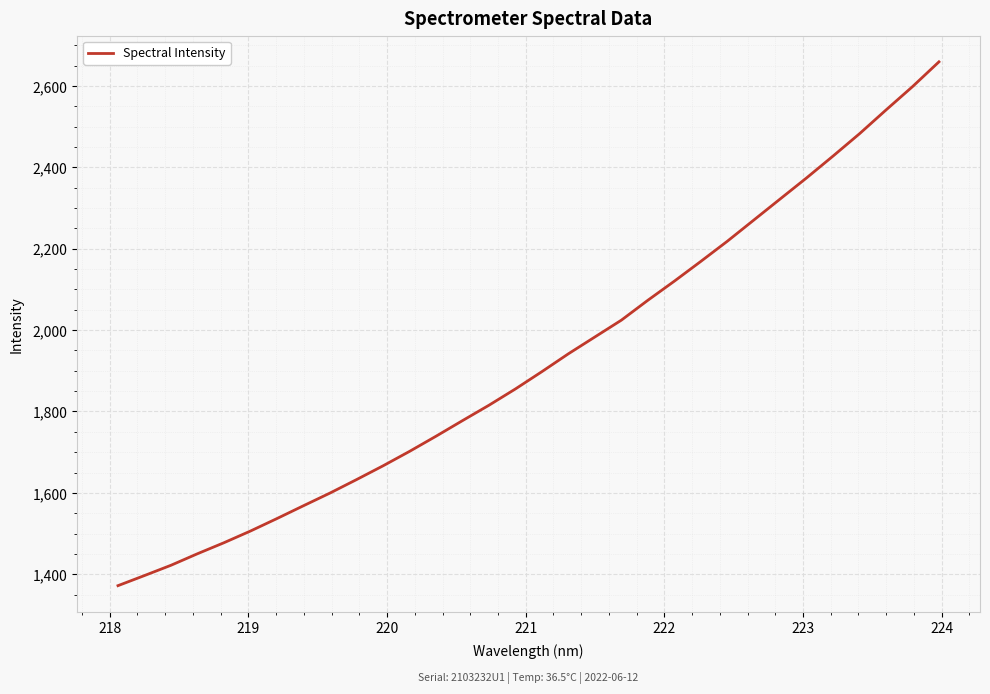

What is the difference between the maximum and minimum values?

1287.1